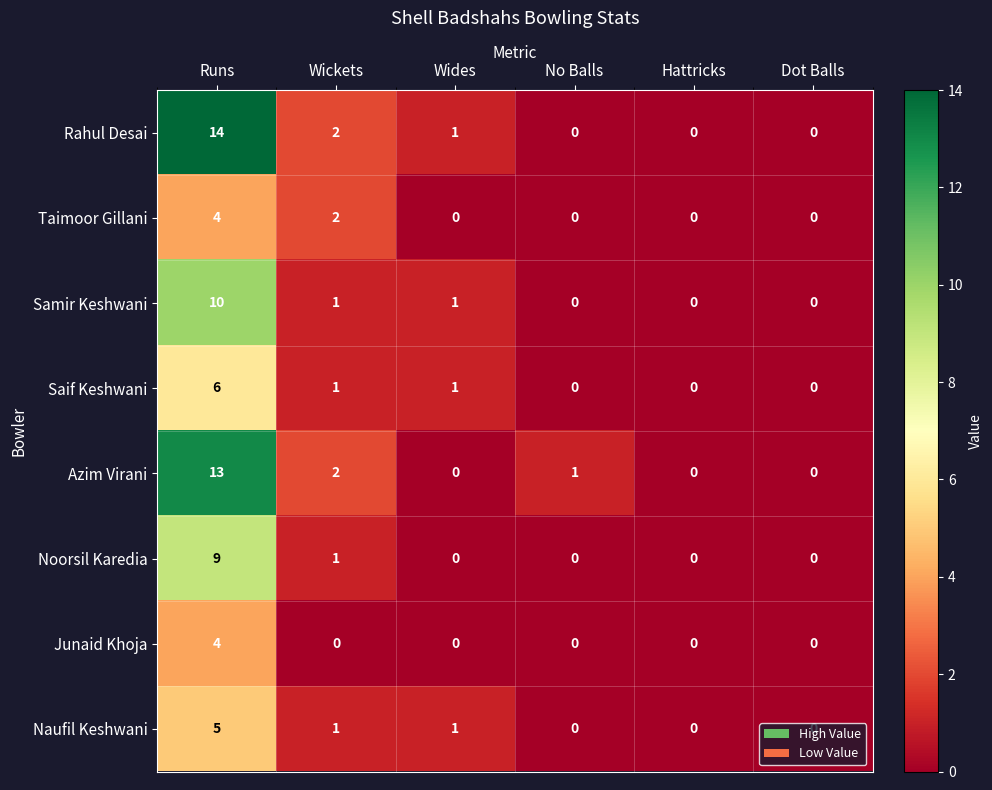

Count the Samir Keshwani values in the range 0 to 1.

5